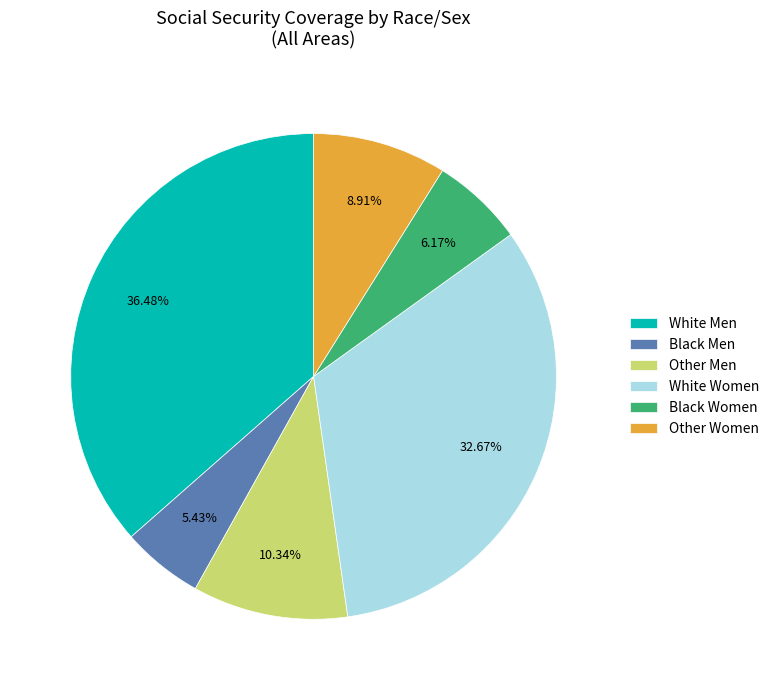

Does White Women account for over 50% of the chart?

No